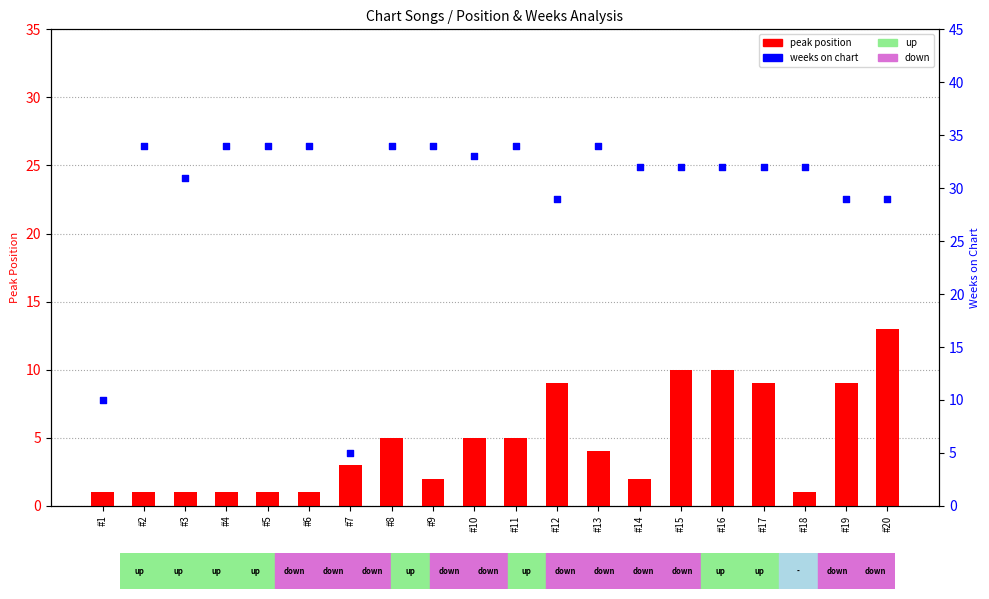

What is the total value across all series at #2?

35